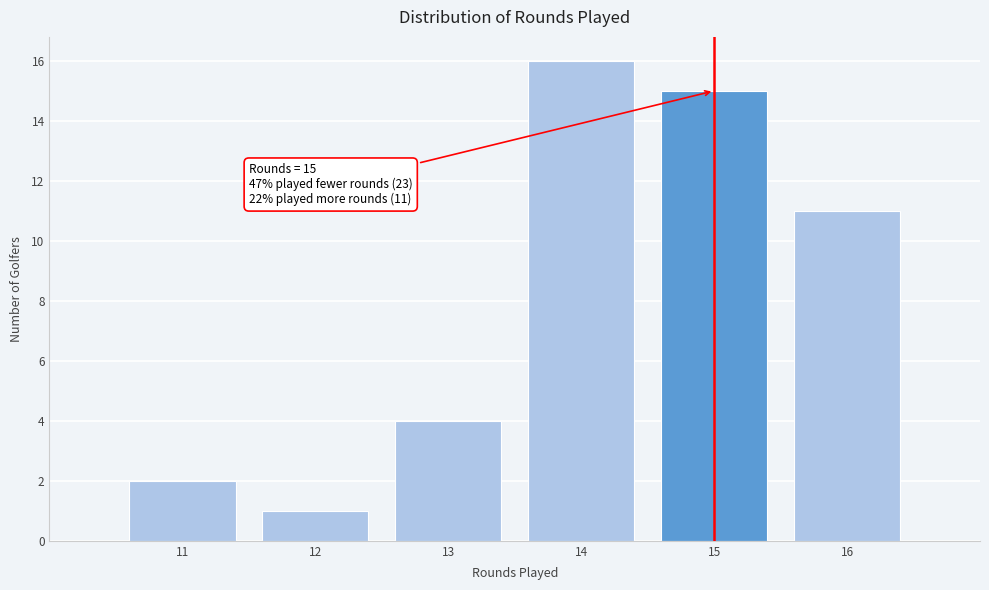

Over which range of the x-axis is the bar tallest?

13.5 to 14.5